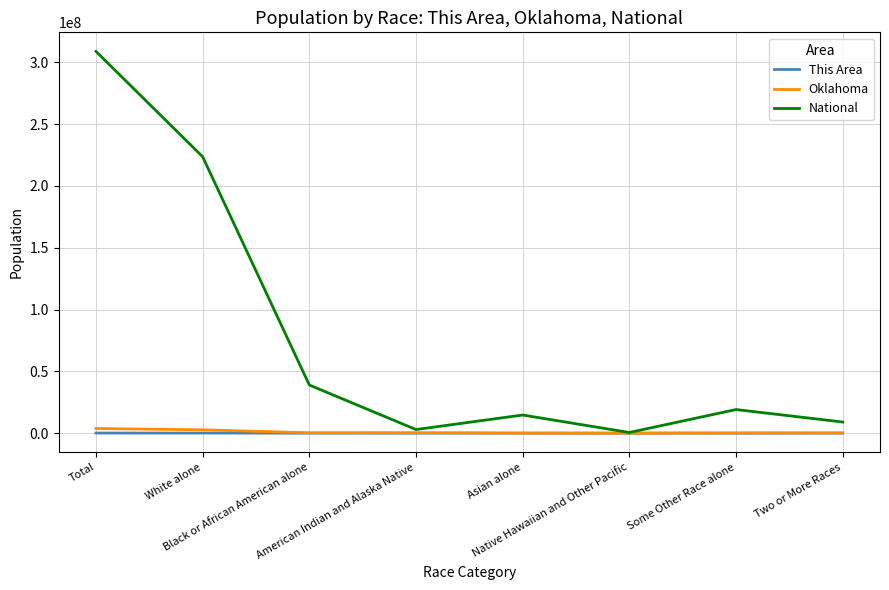

What position from the right is Total?

8